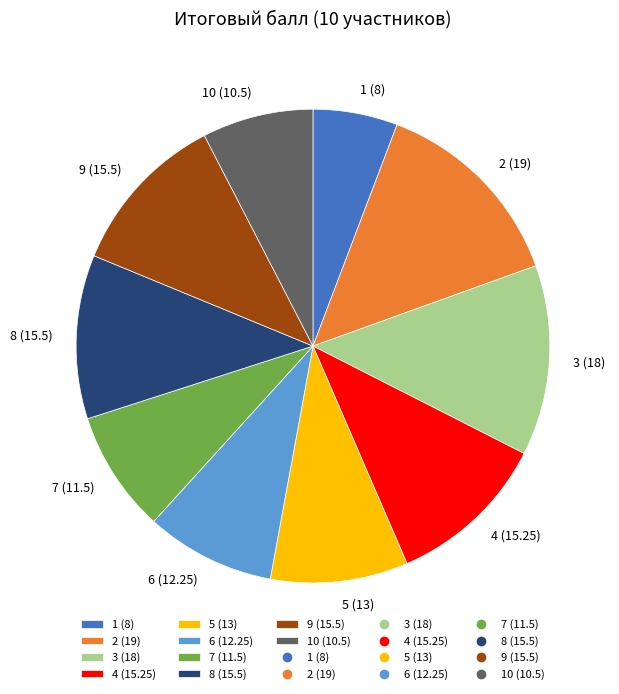

Is 4 (15.25) the majority of the pie?

No